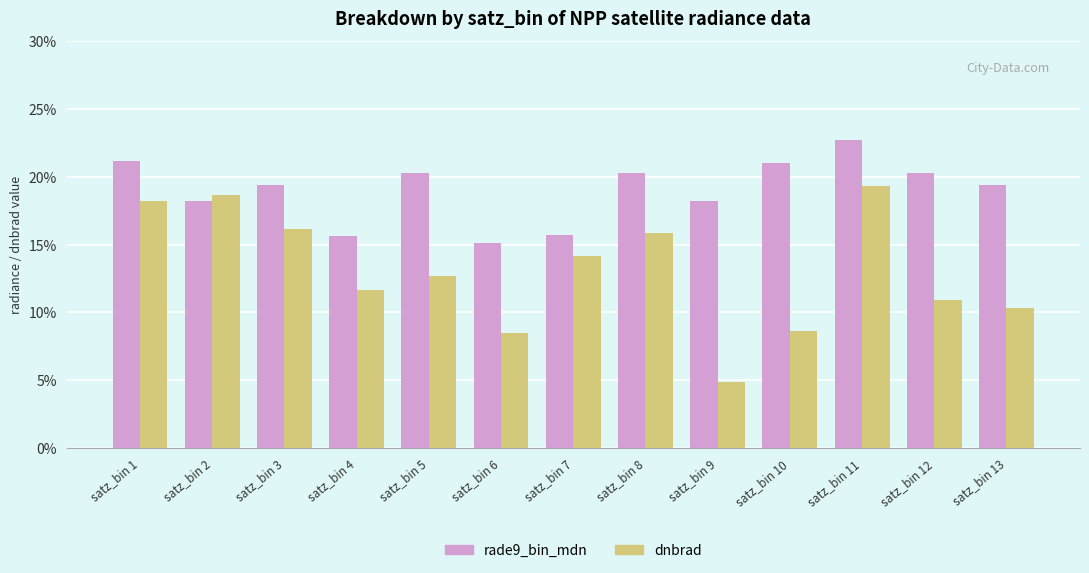

What is the difference between the highest and lowest values at satz_bin 9?

13.4